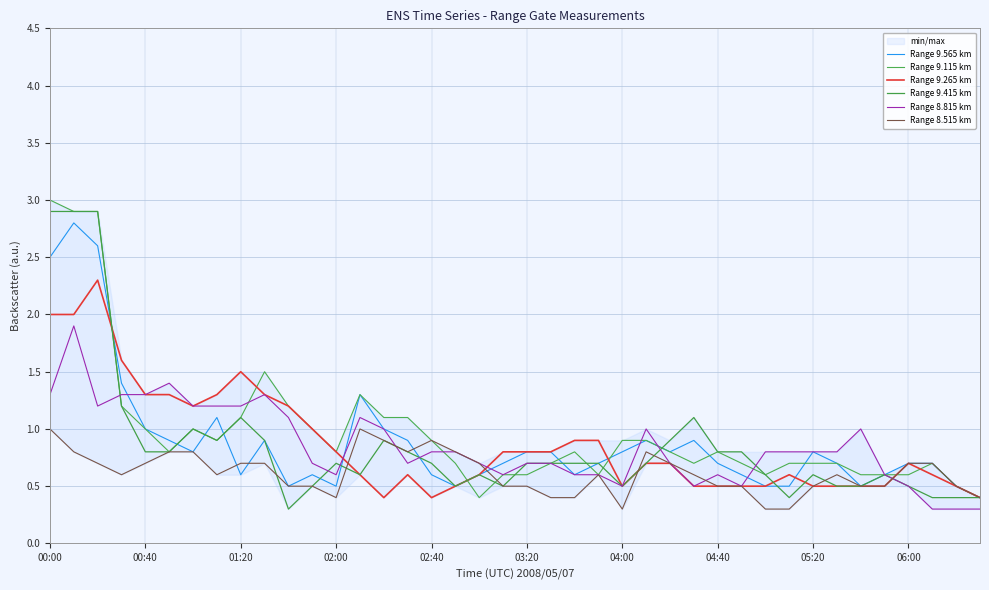

What is the value of the Range 9.415 km point at the 5th from the left?

0.8